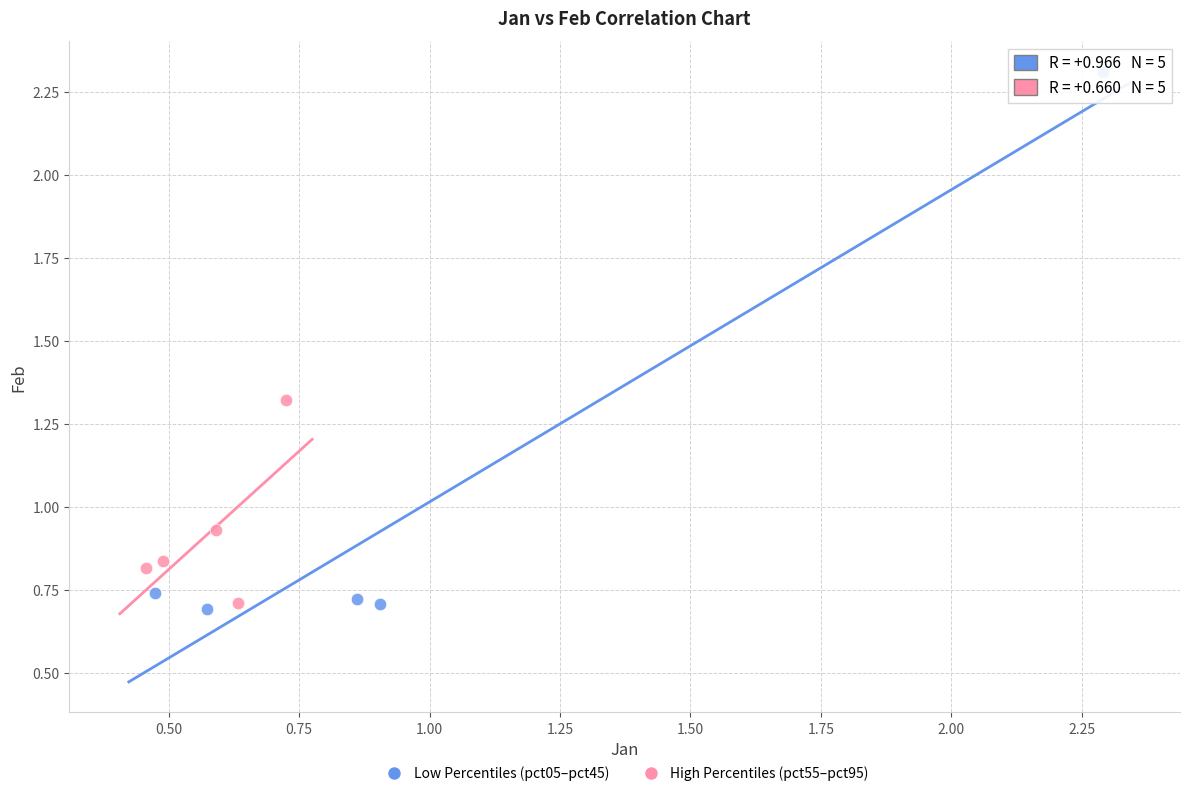

Which series has the widest spread of Y values?

Low Percentiles (pct05–pct45)